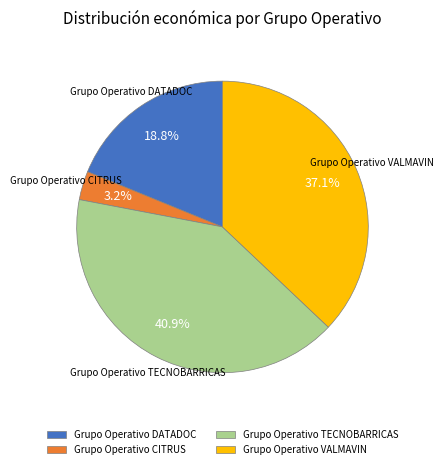

Does Grupo Operativo TECNOBARRICAS account for over 50% of the chart?

No